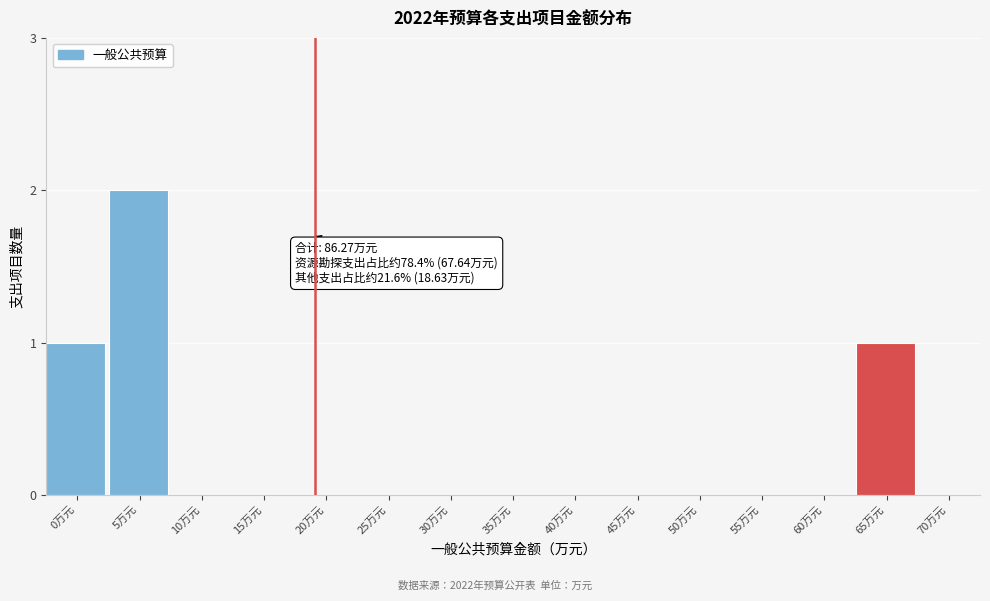

Reading right to left, extract all data points from this chart.

70万元=0	65万元=1	60万元=0	55万元=0	50万元=0	45万元=0	40万元=0	35万元=0	30万元=0	25万元=0	20万元=0	15万元=0	10万元=0	5万元=2	0万元=1